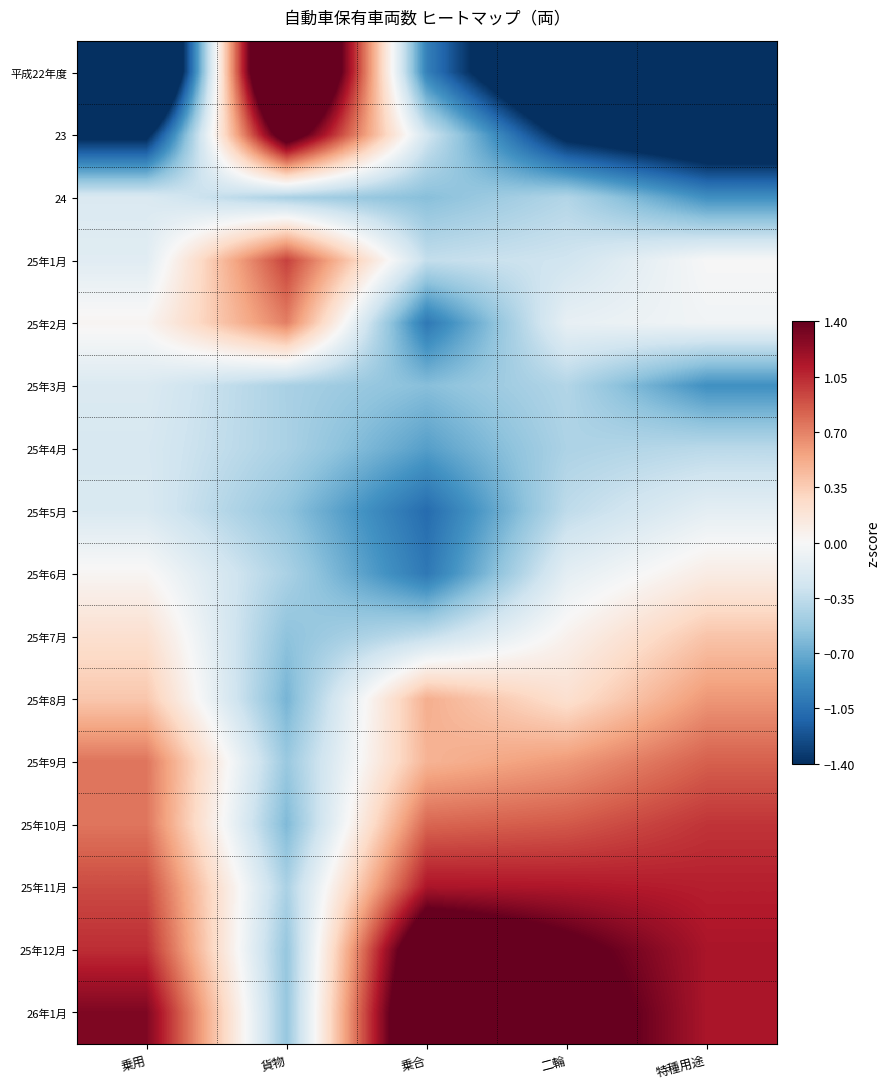

At which category is the sum across all series the highest?

貨物